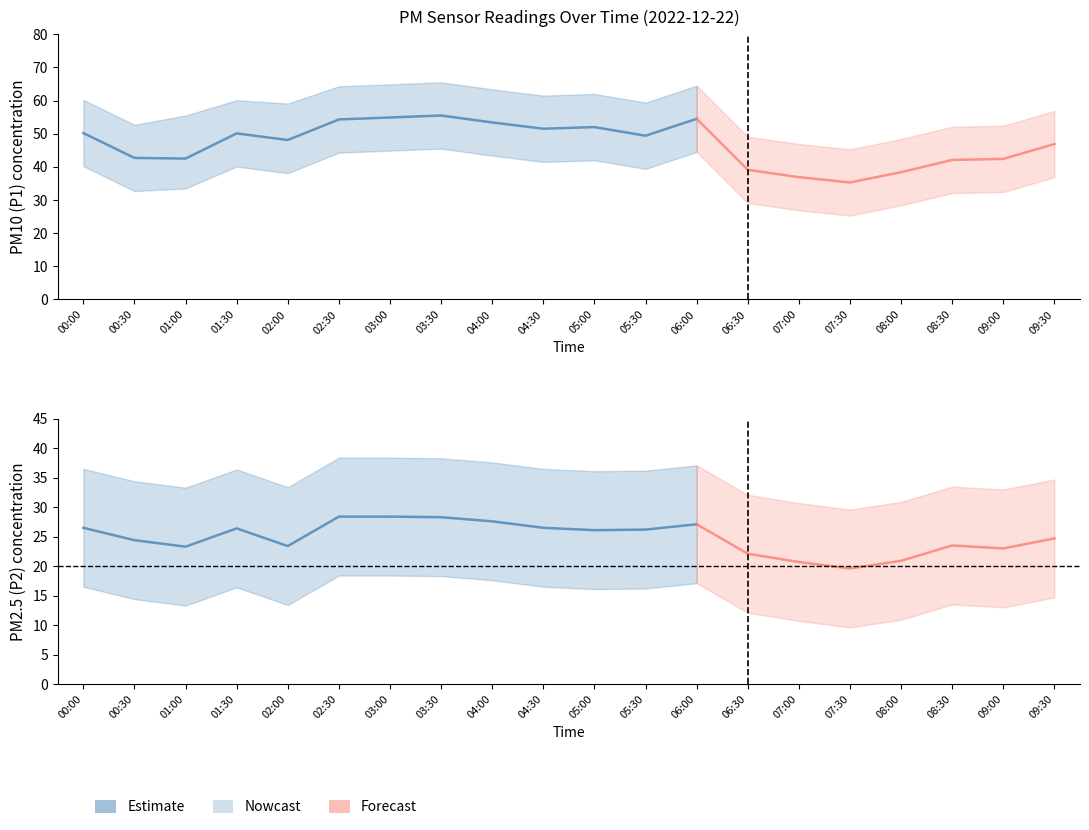

Rank the series by their maximum value, from lowest to highest.

P2, P1